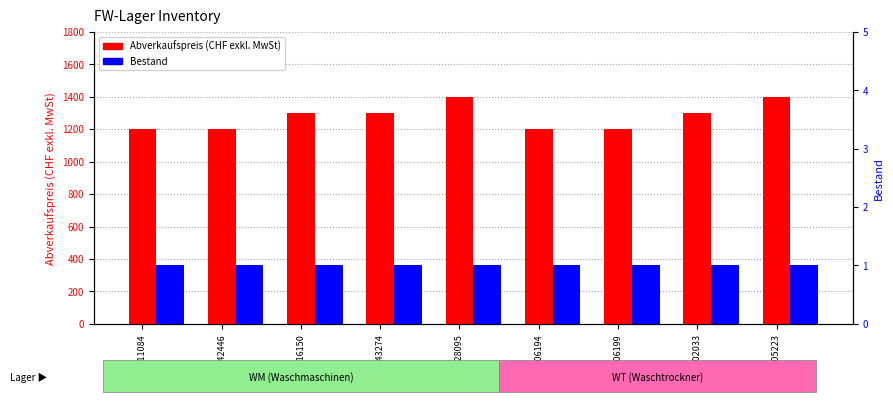

What is the sum of all Bestand values?

9